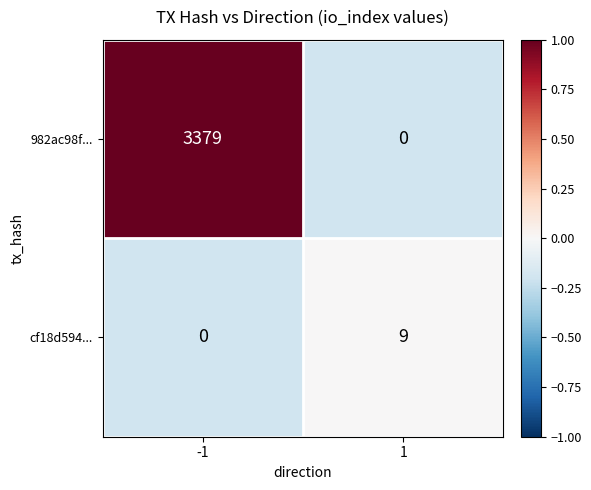

What value does the cf18d594... series have at 1?

9